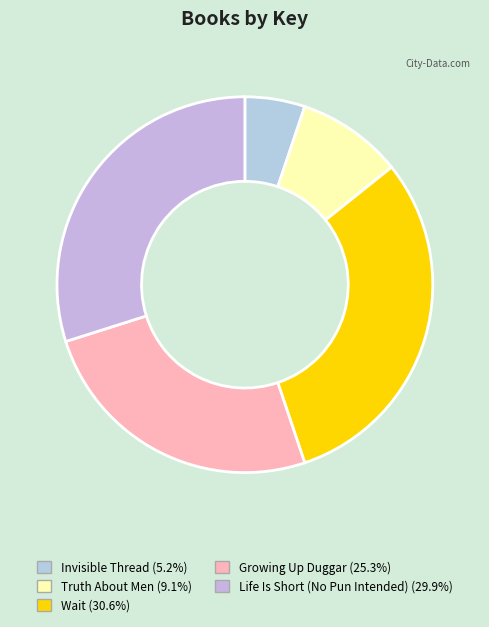

To the nearest percent, what is the difference between the Life Is Short (No Pun Intended) and Growing Up Duggar slice percentages?

5%